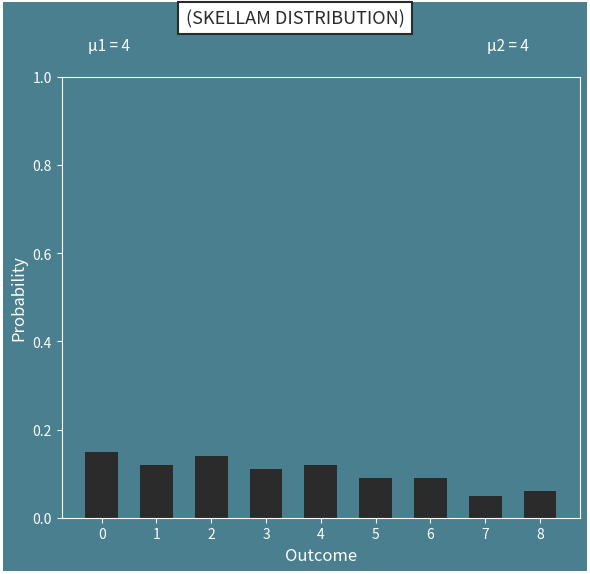

What is the sum of the values at 3 and 8?

0.2